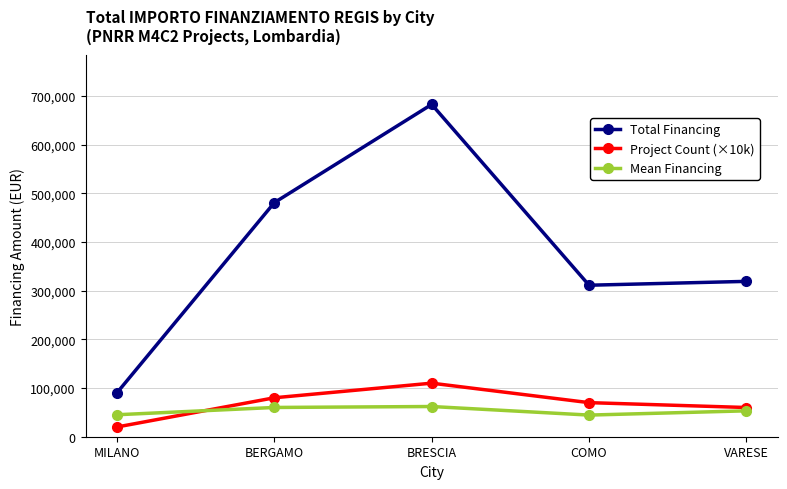

How many distinct data groups are displayed?

3